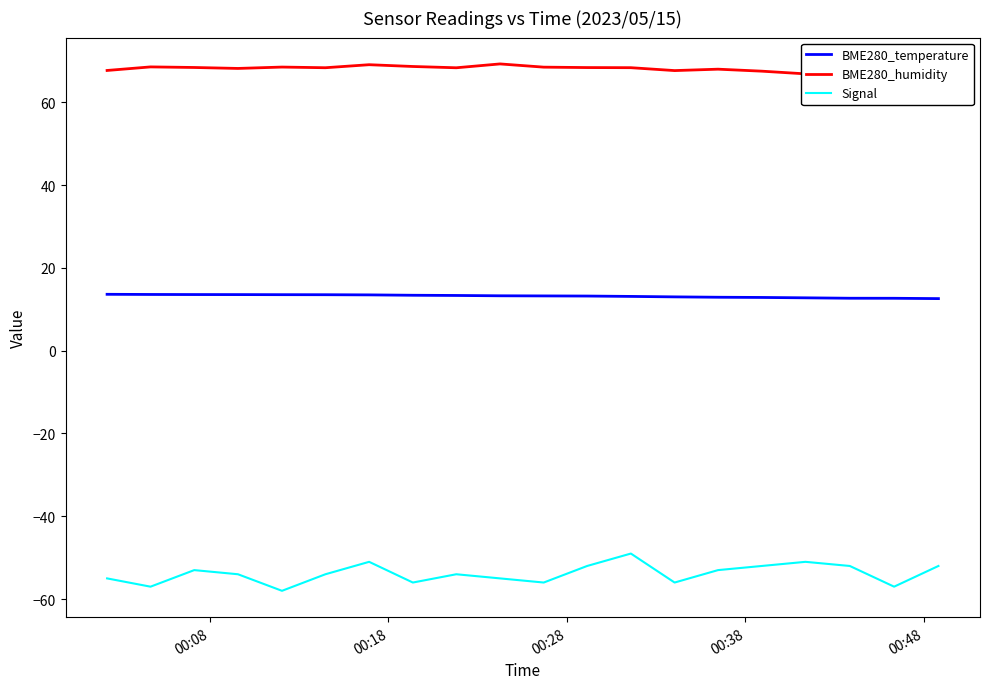

True or false: BME280_temperature and Signal cross at least once.

False